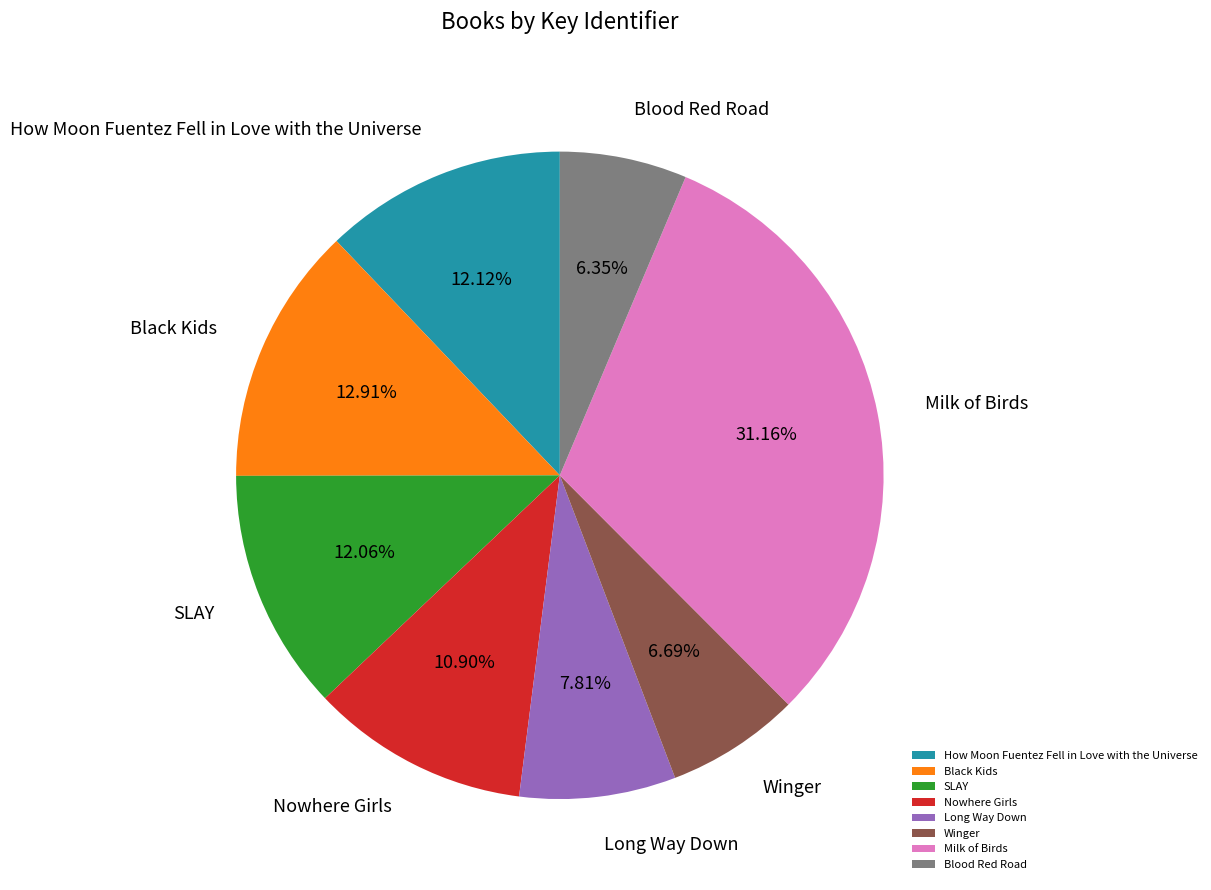

Does any single category account for the majority?

No